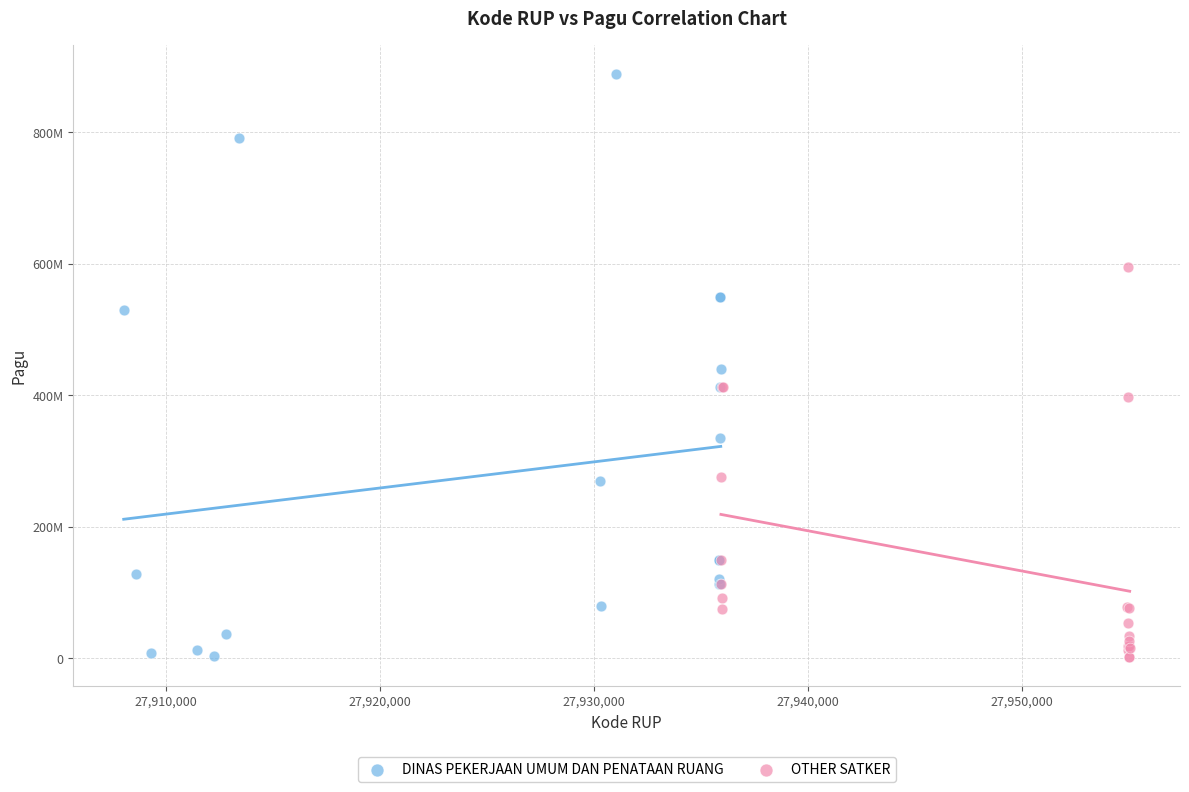

What are all the series names shown in the legend?

DINAS PEKERJAAN UMUM DAN PENATAAN RUANG, OTHER SATKER